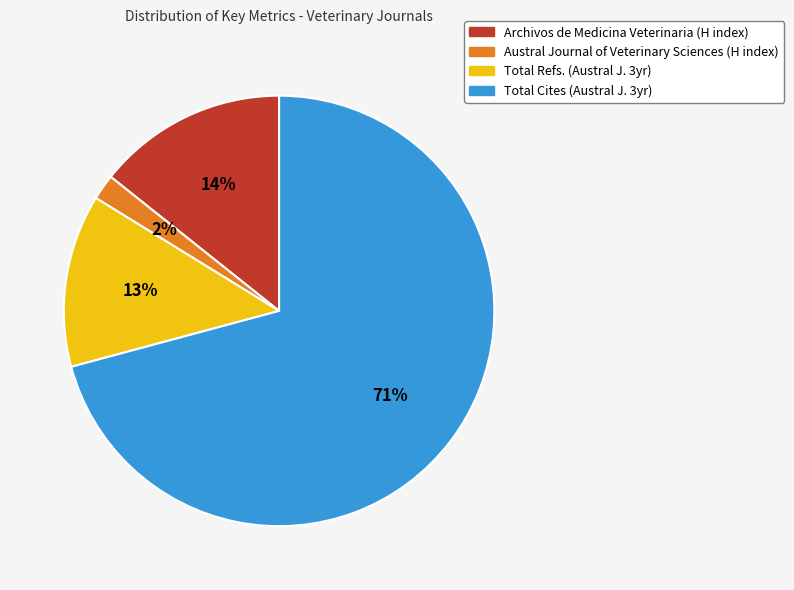

Rank the categories by value from lowest to highest.

Austral Journal of Veterinary Sciences (H index), Total Refs. (Austral J. 3yr), Archivos de Medicina Veterinaria (H index), Total Cites (Austral J. 3yr)